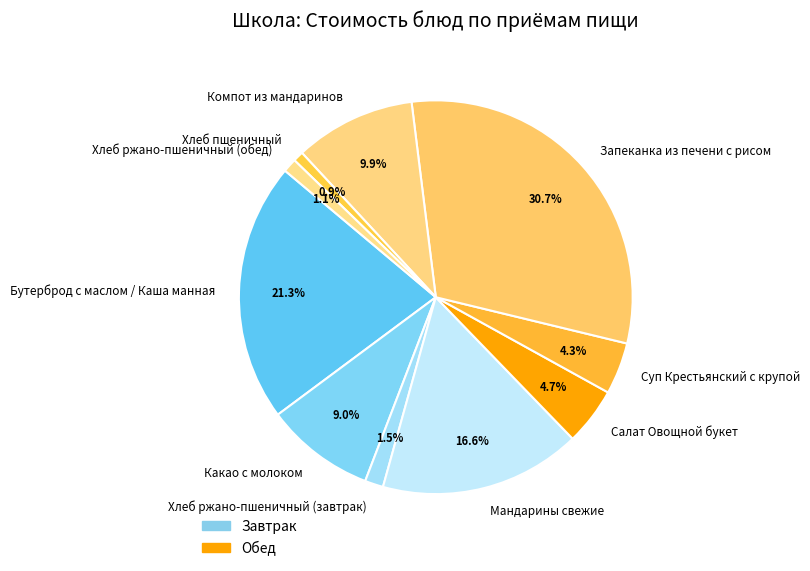

To the nearest percent, what portion does Бутерброд с маслом / Каша манная represent?

21%